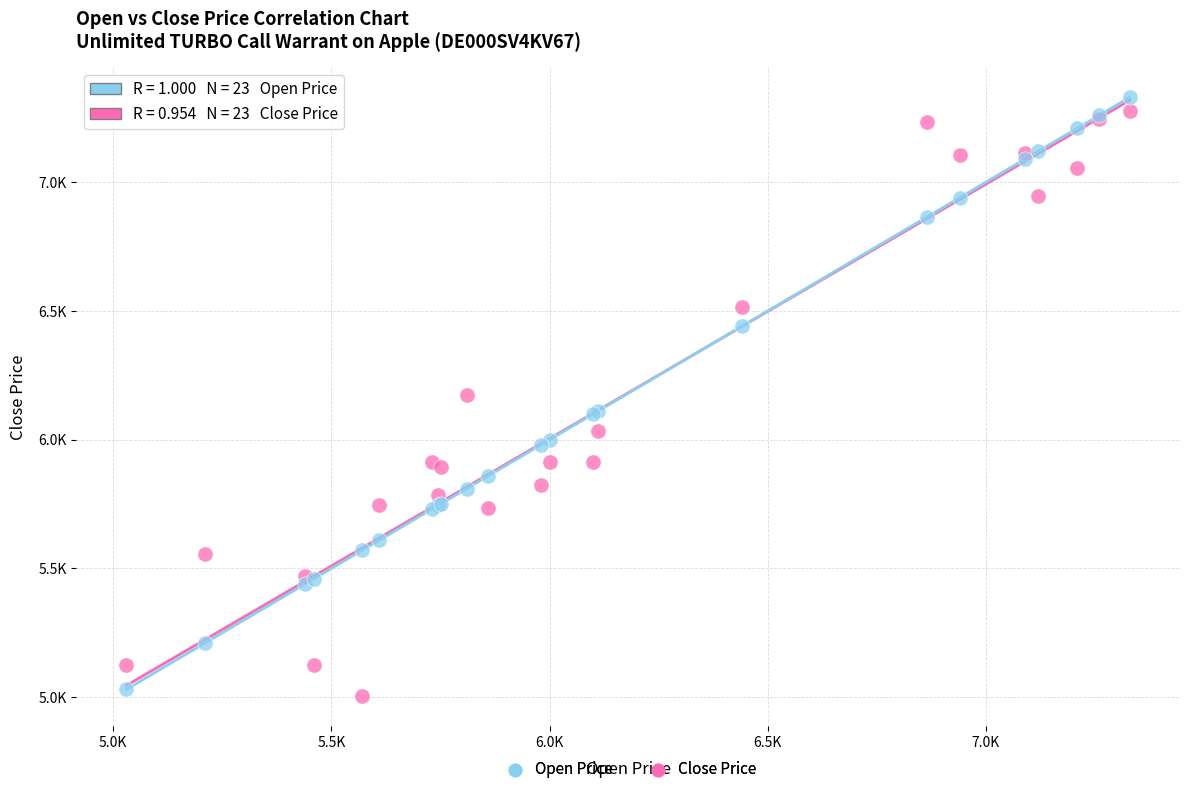

Which series has the largest Y range (max minus min)?

Open Price